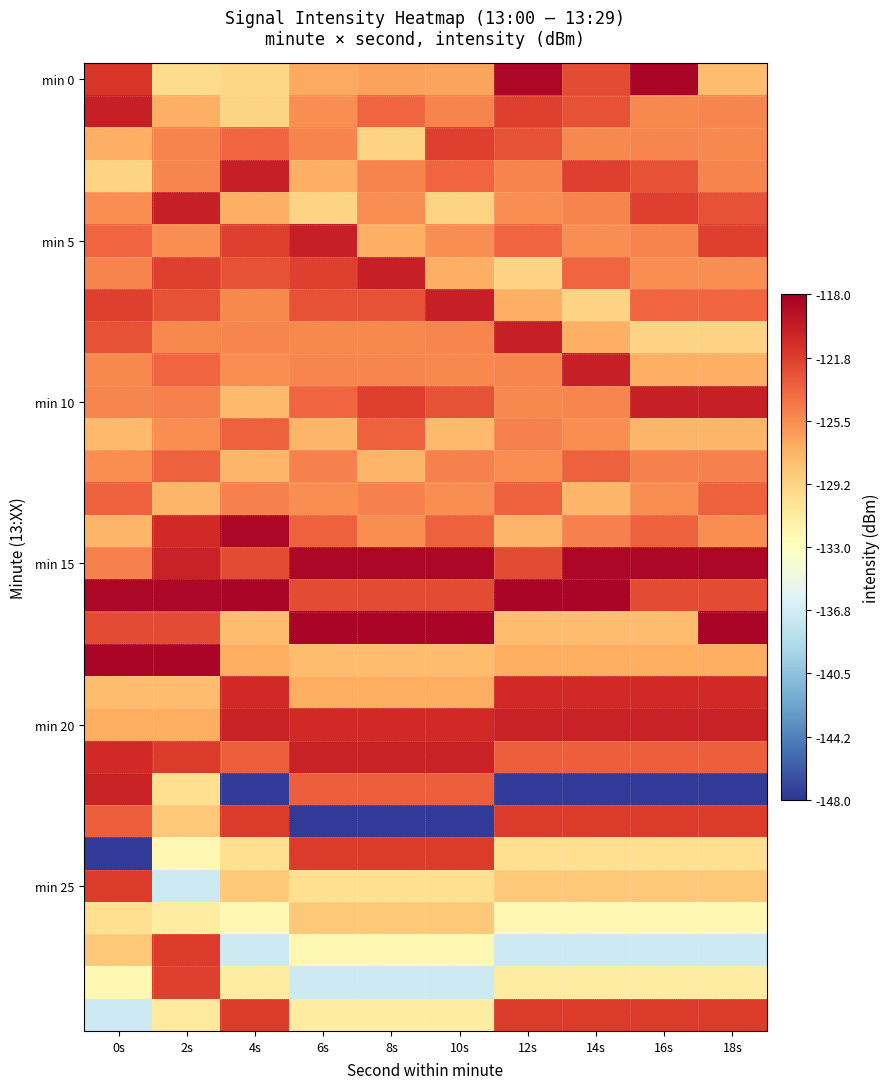

At which category is the sum across all series the highest?

2s